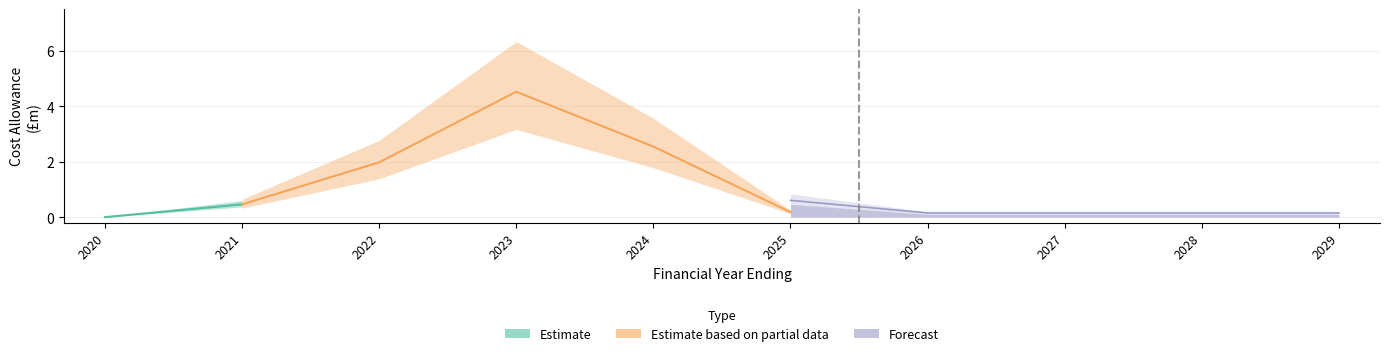

Which category has the lowest value in the component_2_adjusted series?

2020